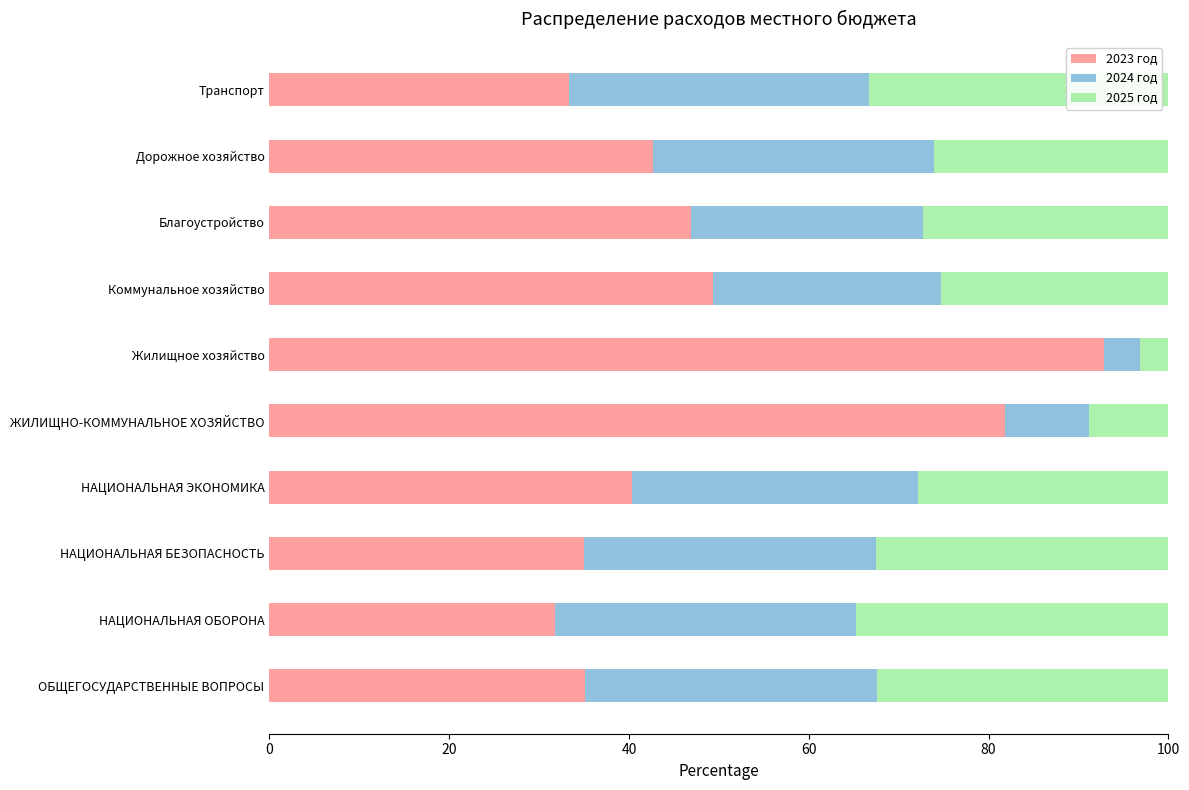

What is the average value of the 2023 год series?

48.9